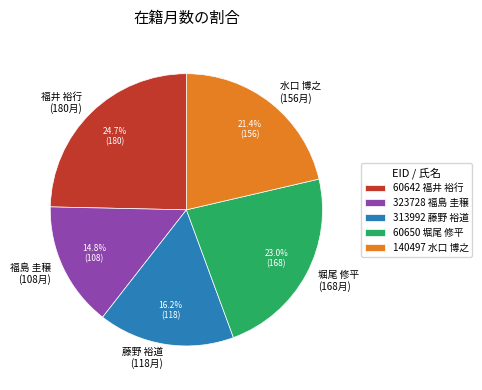

Count the number of slices in the pie.

5